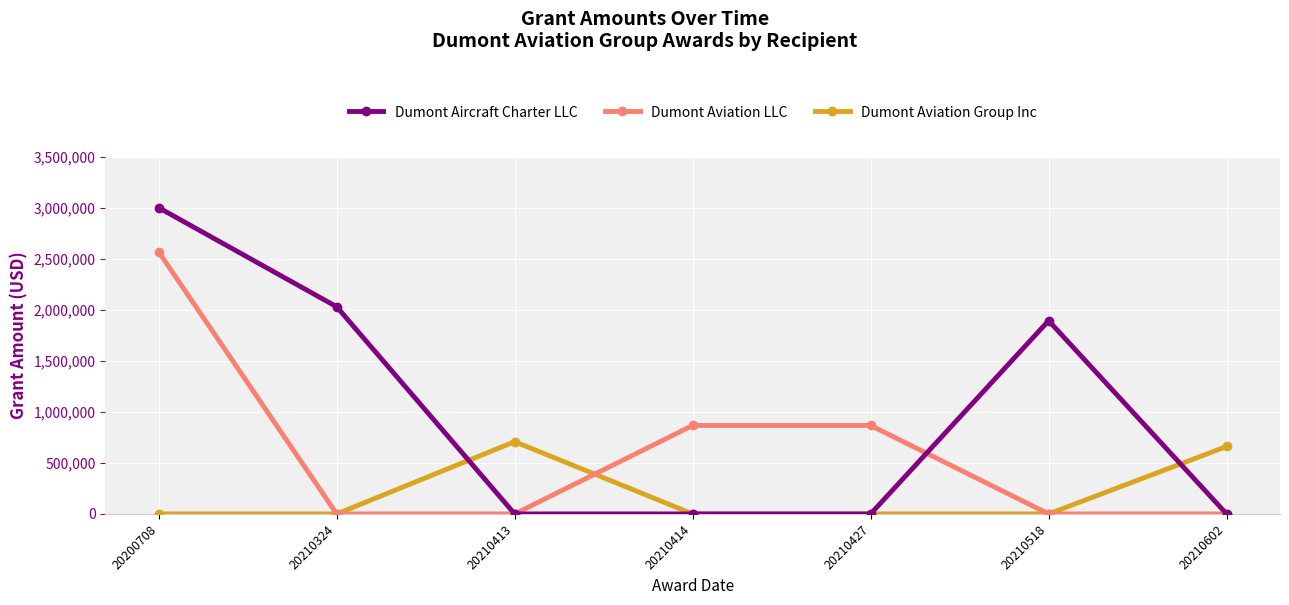

What are all the series names shown in the legend?

Dumont Aircraft Charter LLC, Dumont Aviation LLC, Dumont Aviation Group Inc